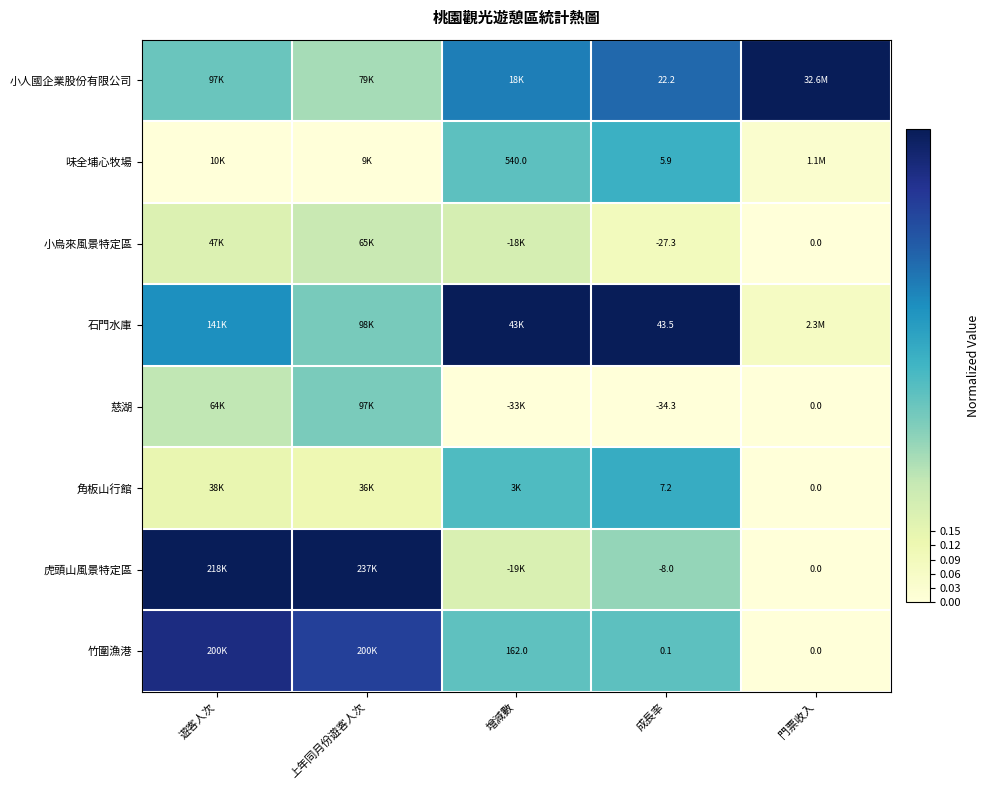

What is the maximum value shown in the chart?

1.0